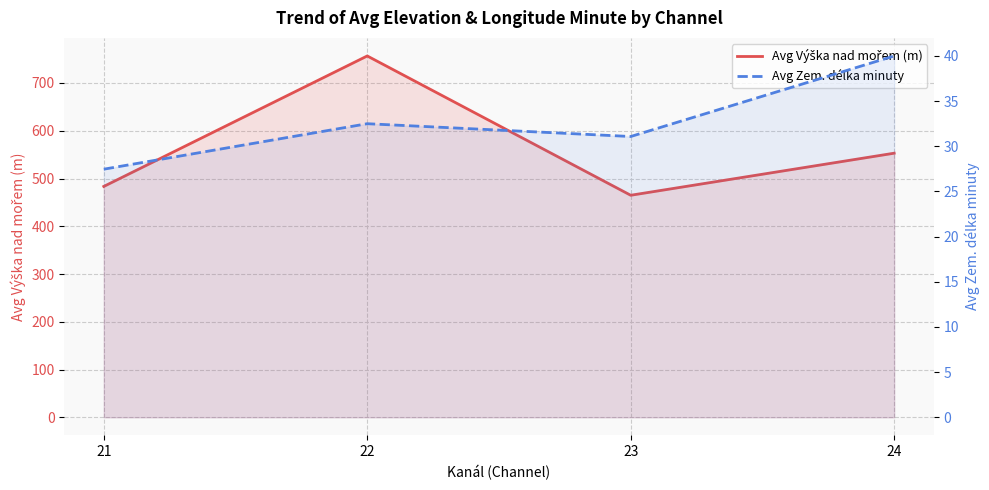

True or false: Avg Zem. délka minuty has more than 0 interior local peaks.

True